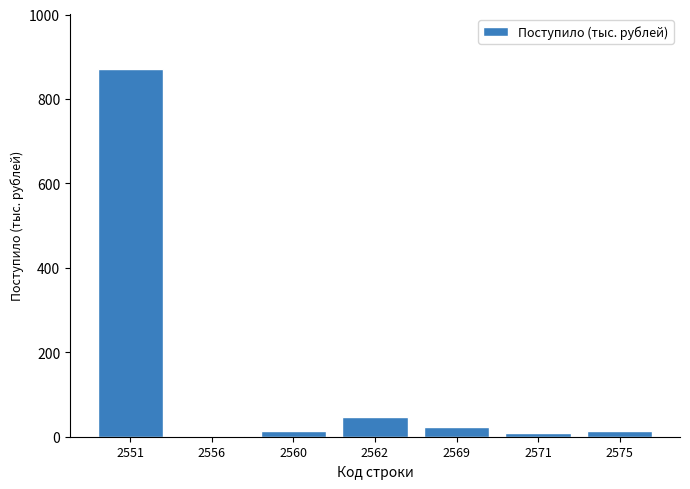

Reading left to right, list all the values displayed in this chart.

2551=871	2556=1	2560=14	2562=47	2569=23	2571=8	2575=14